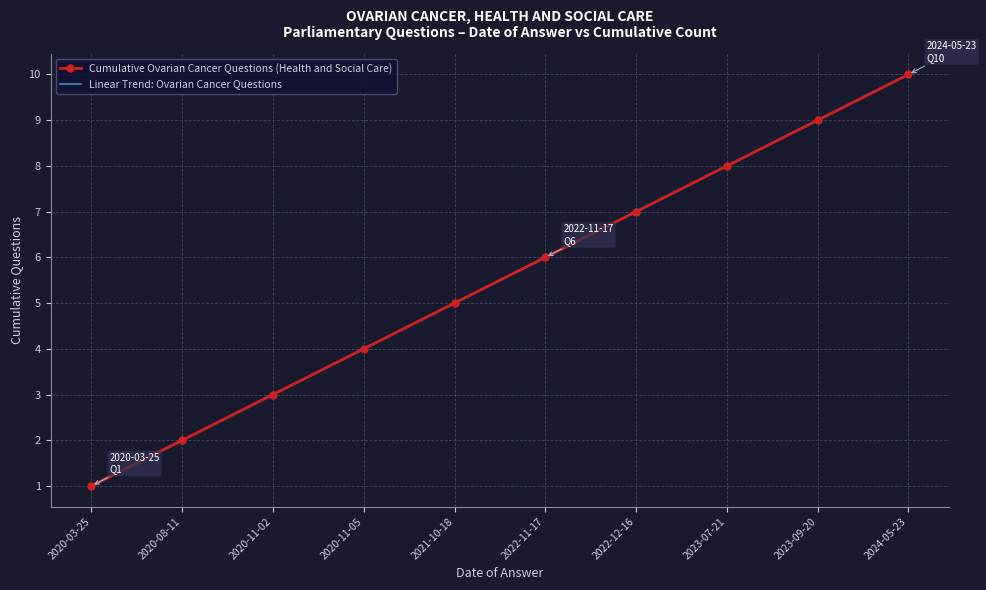

What is the sum of the Linear Trend: Ovarian Cancer Questions values at 2023-09-20 and 2020-11-05?

13